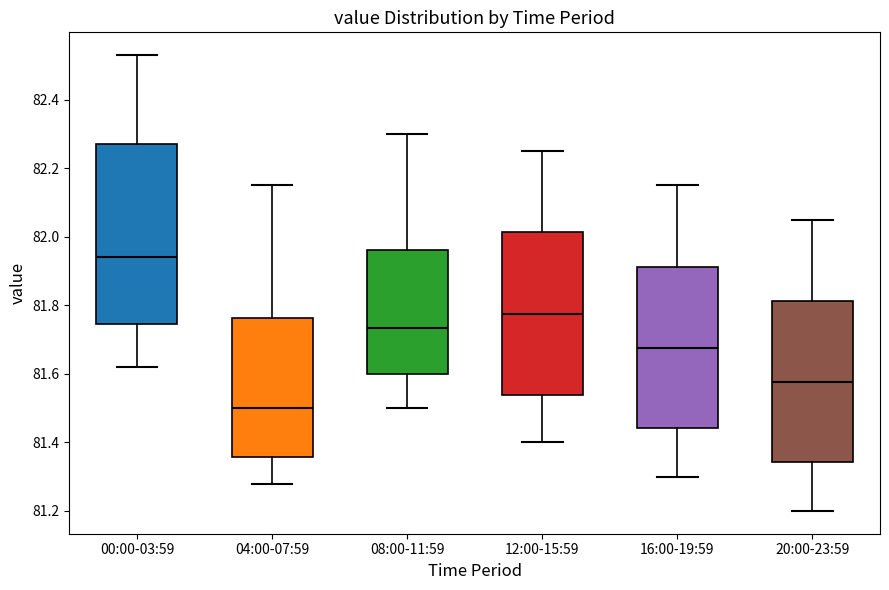

Which box's median line is the lowest?

04:00-07:59